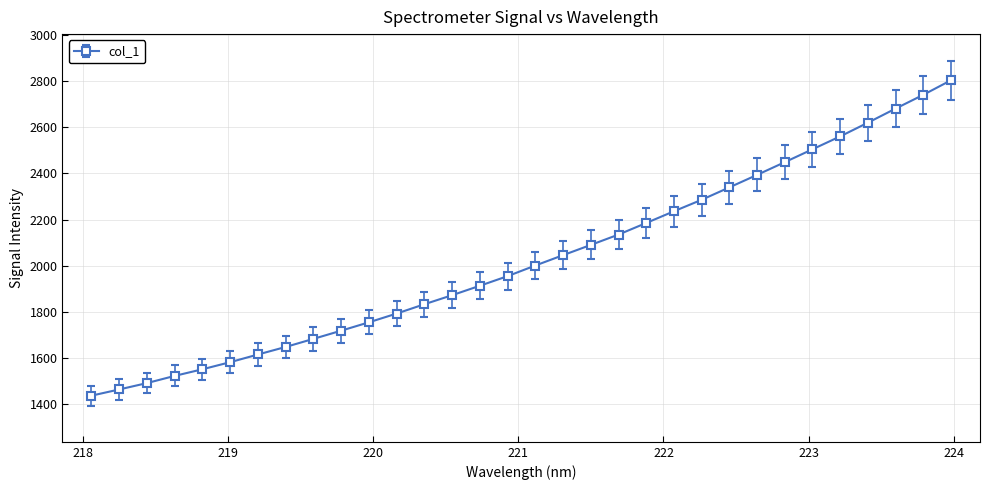

What is the difference between the second highest and second lowest values?

1276.3